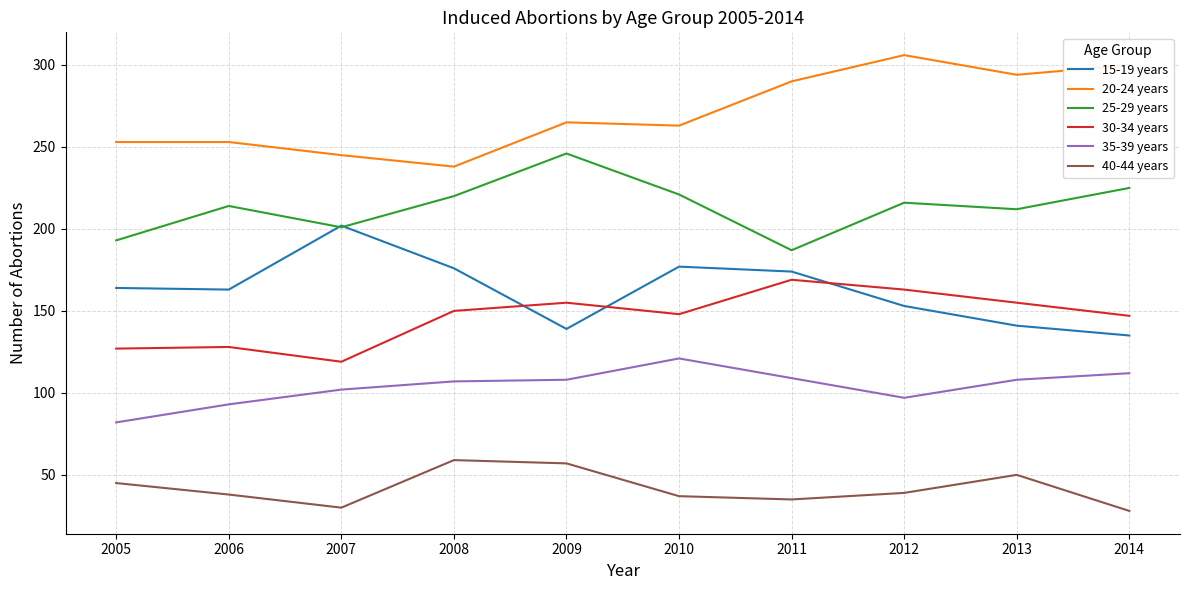

Rank the series at 2010 from highest to lowest value.

20-24 years, 25-29 years, 15-19 years, 30-34 years, 35-39 years, 40-44 years